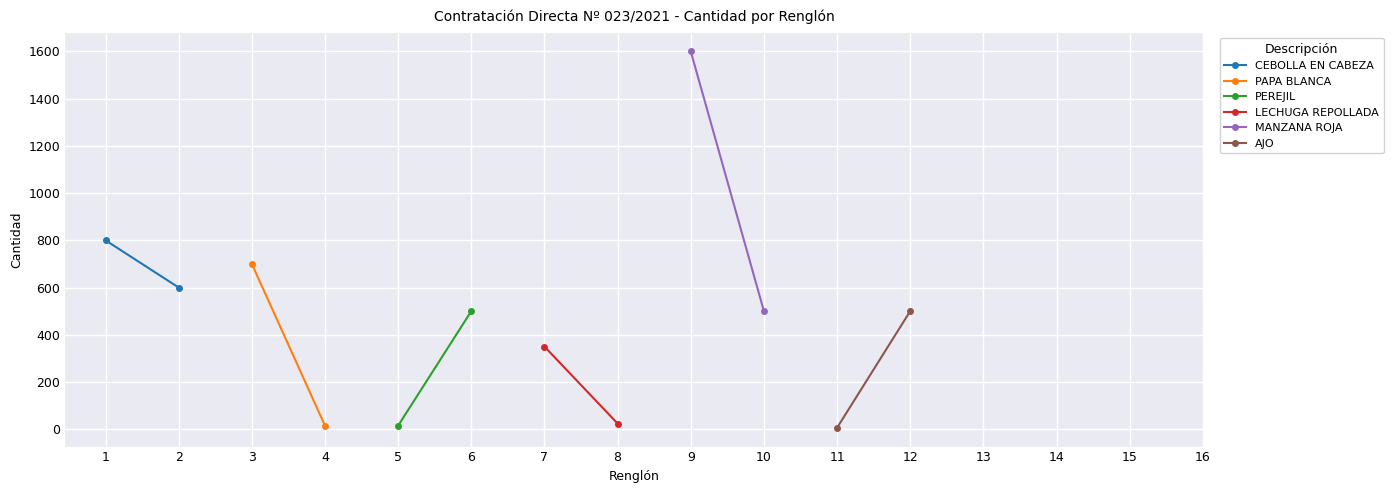

What are all the series names shown in the legend?

CEBOLLA EN CABEZA, PAPA BLANCA, PEREJIL, LECHUGA REPOLLADA, MANZANA ROJA, AJO